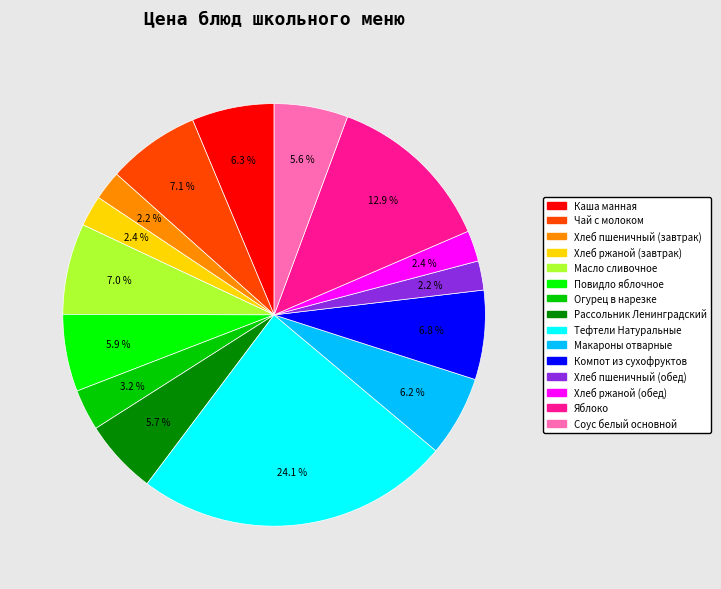

What is the ratio of the value at Тефтели Натуральные to the value at Макароны отварные?

3.9